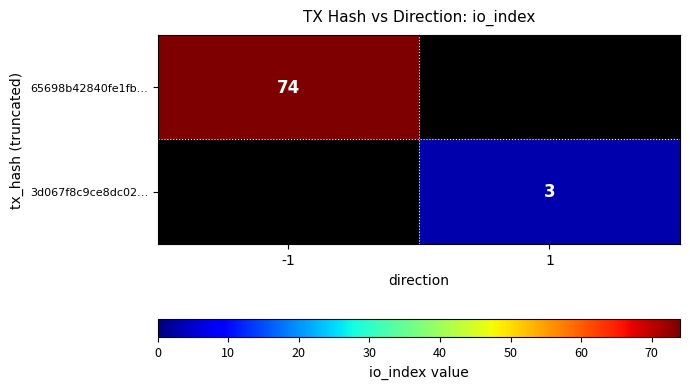

Is it true that 65698b42840fe1fb… equals 74 at -1?

True